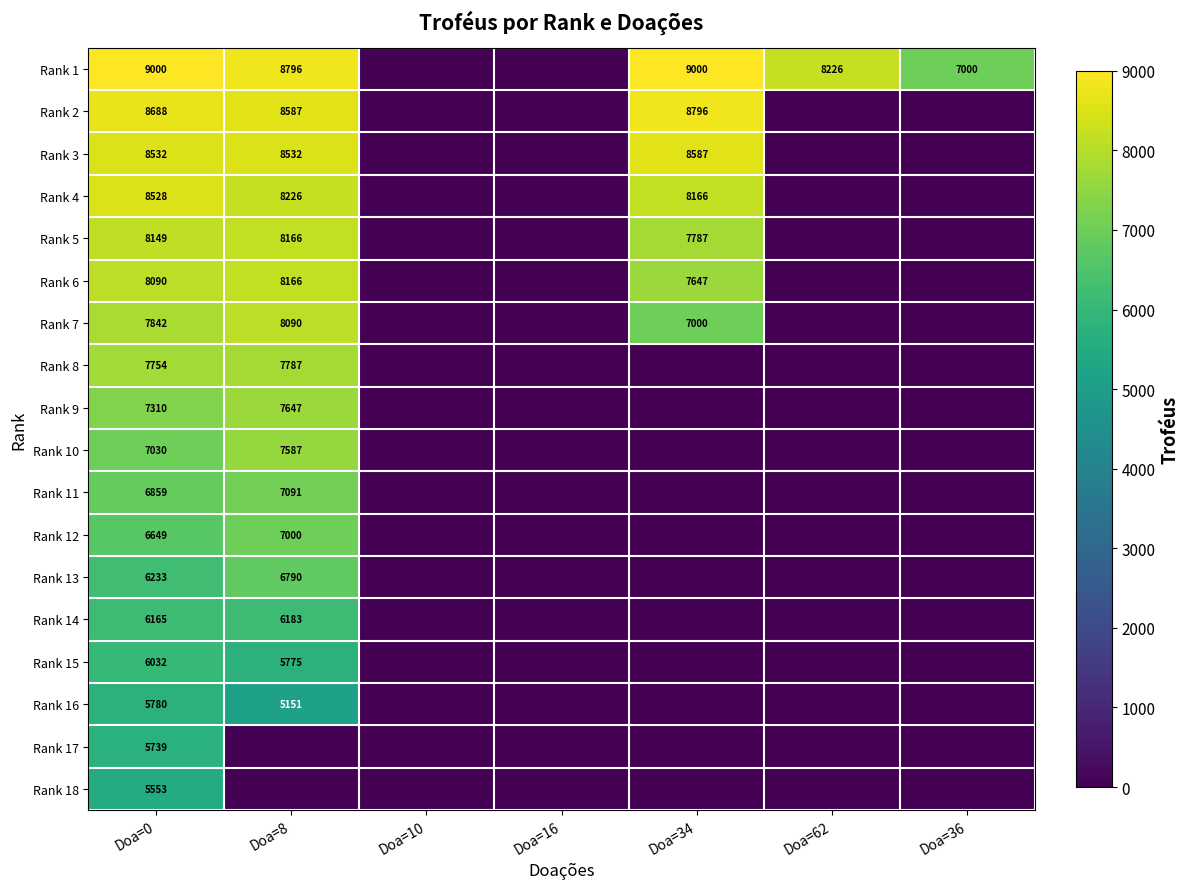

What is the difference between the highest and lowest values at Doa=0?

3447